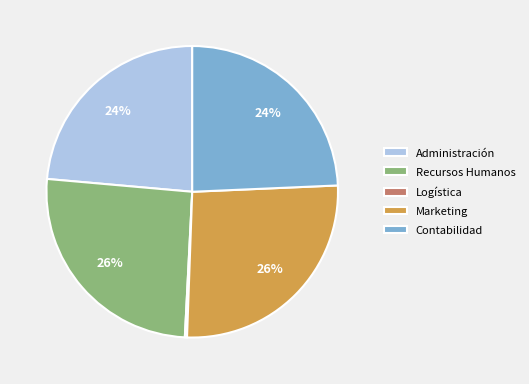

Is it true that Recursos Humanos is 26% of the pie?

True